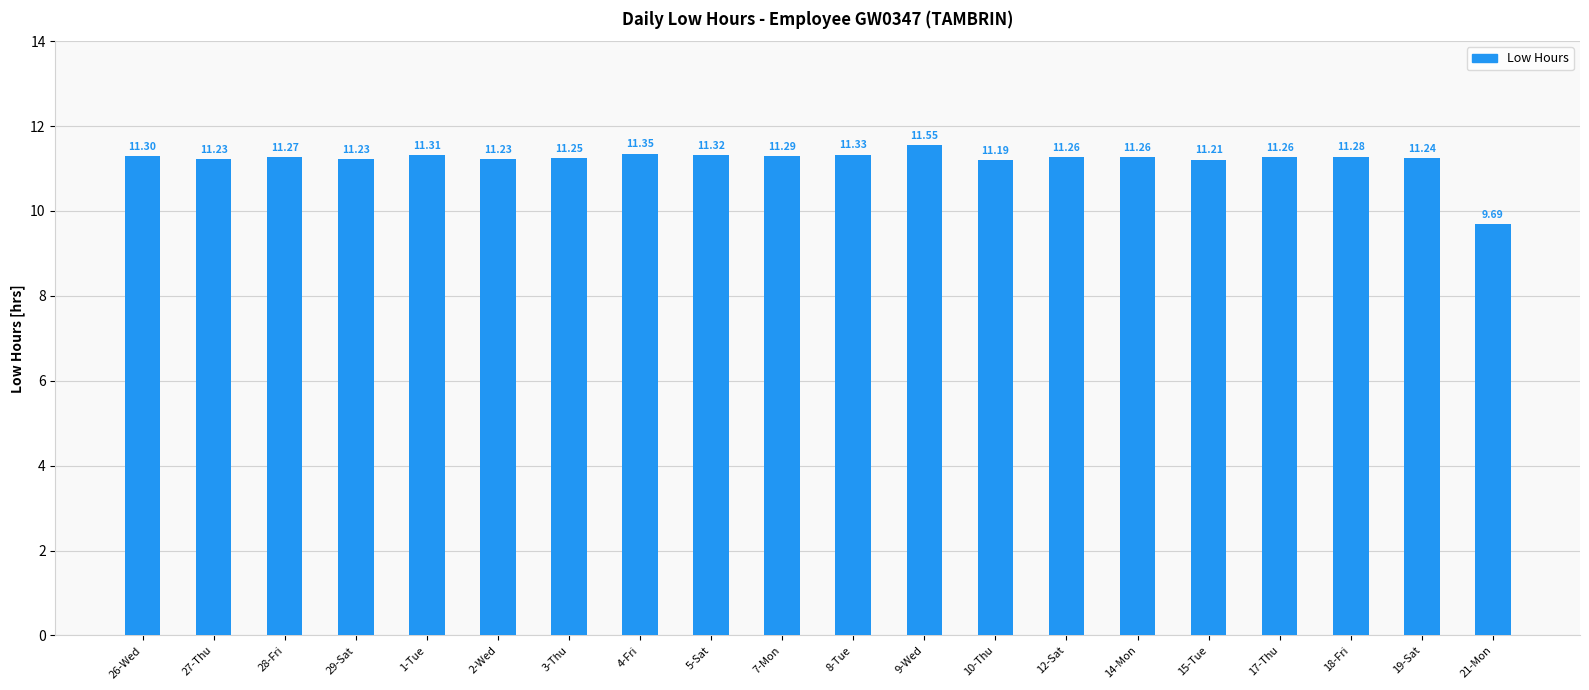

Does the chart contain any negative values?

No